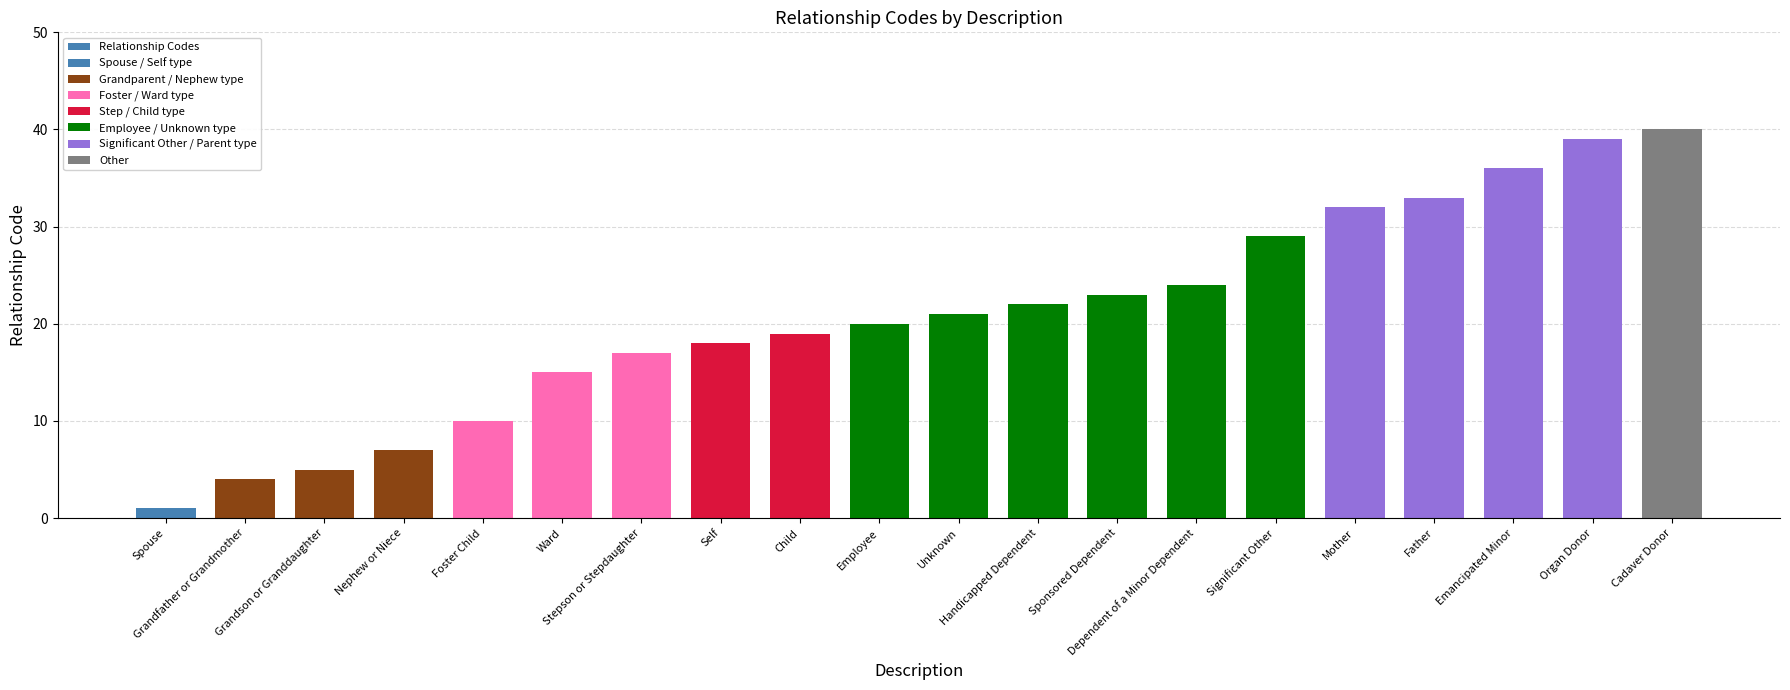

Are the bars grouped side by side (vs. stacked)?

No